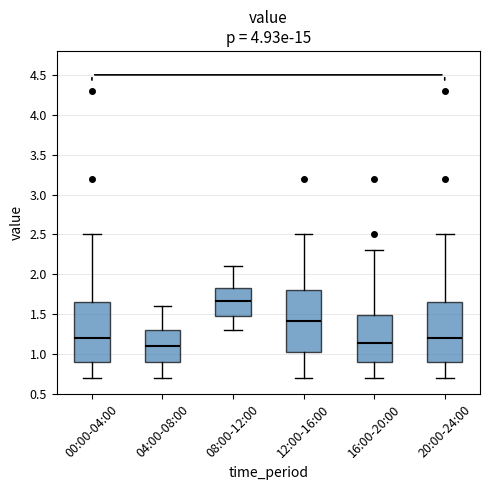

Where is the upper edge of the box for 12:00-16:00 on the y-axis? The values are not printed on the chart, so give them approximately, as read against the axis.

1.80